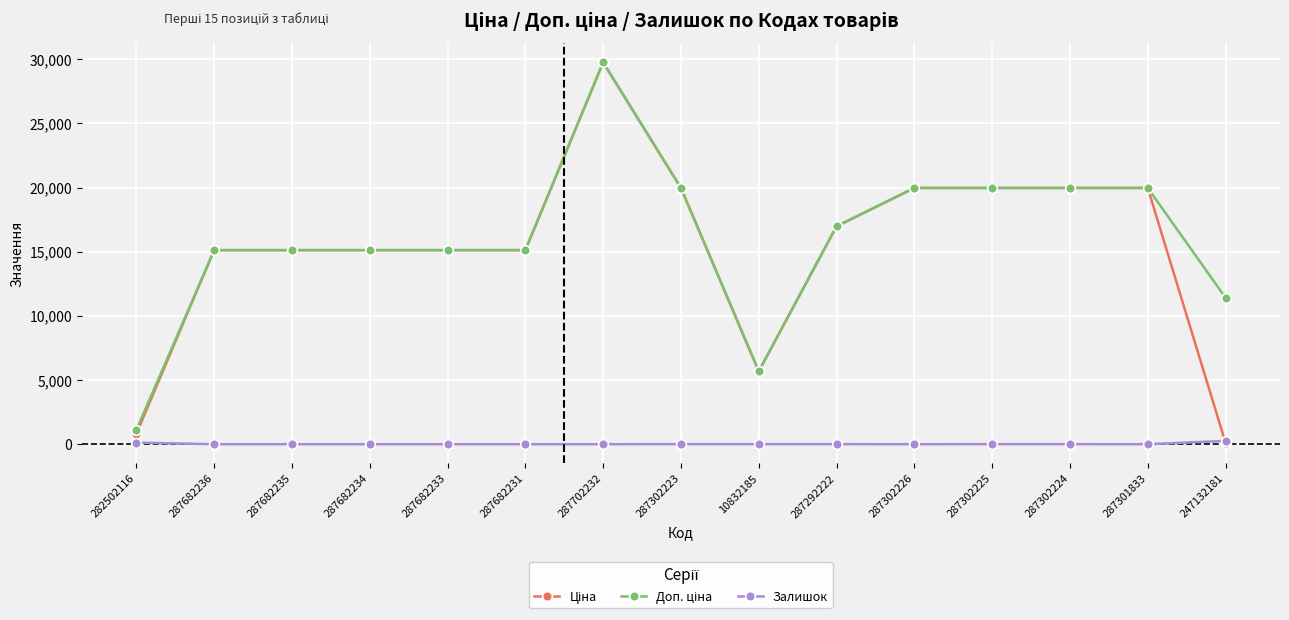

At which category does the chart reach its peak across all series?

287702232